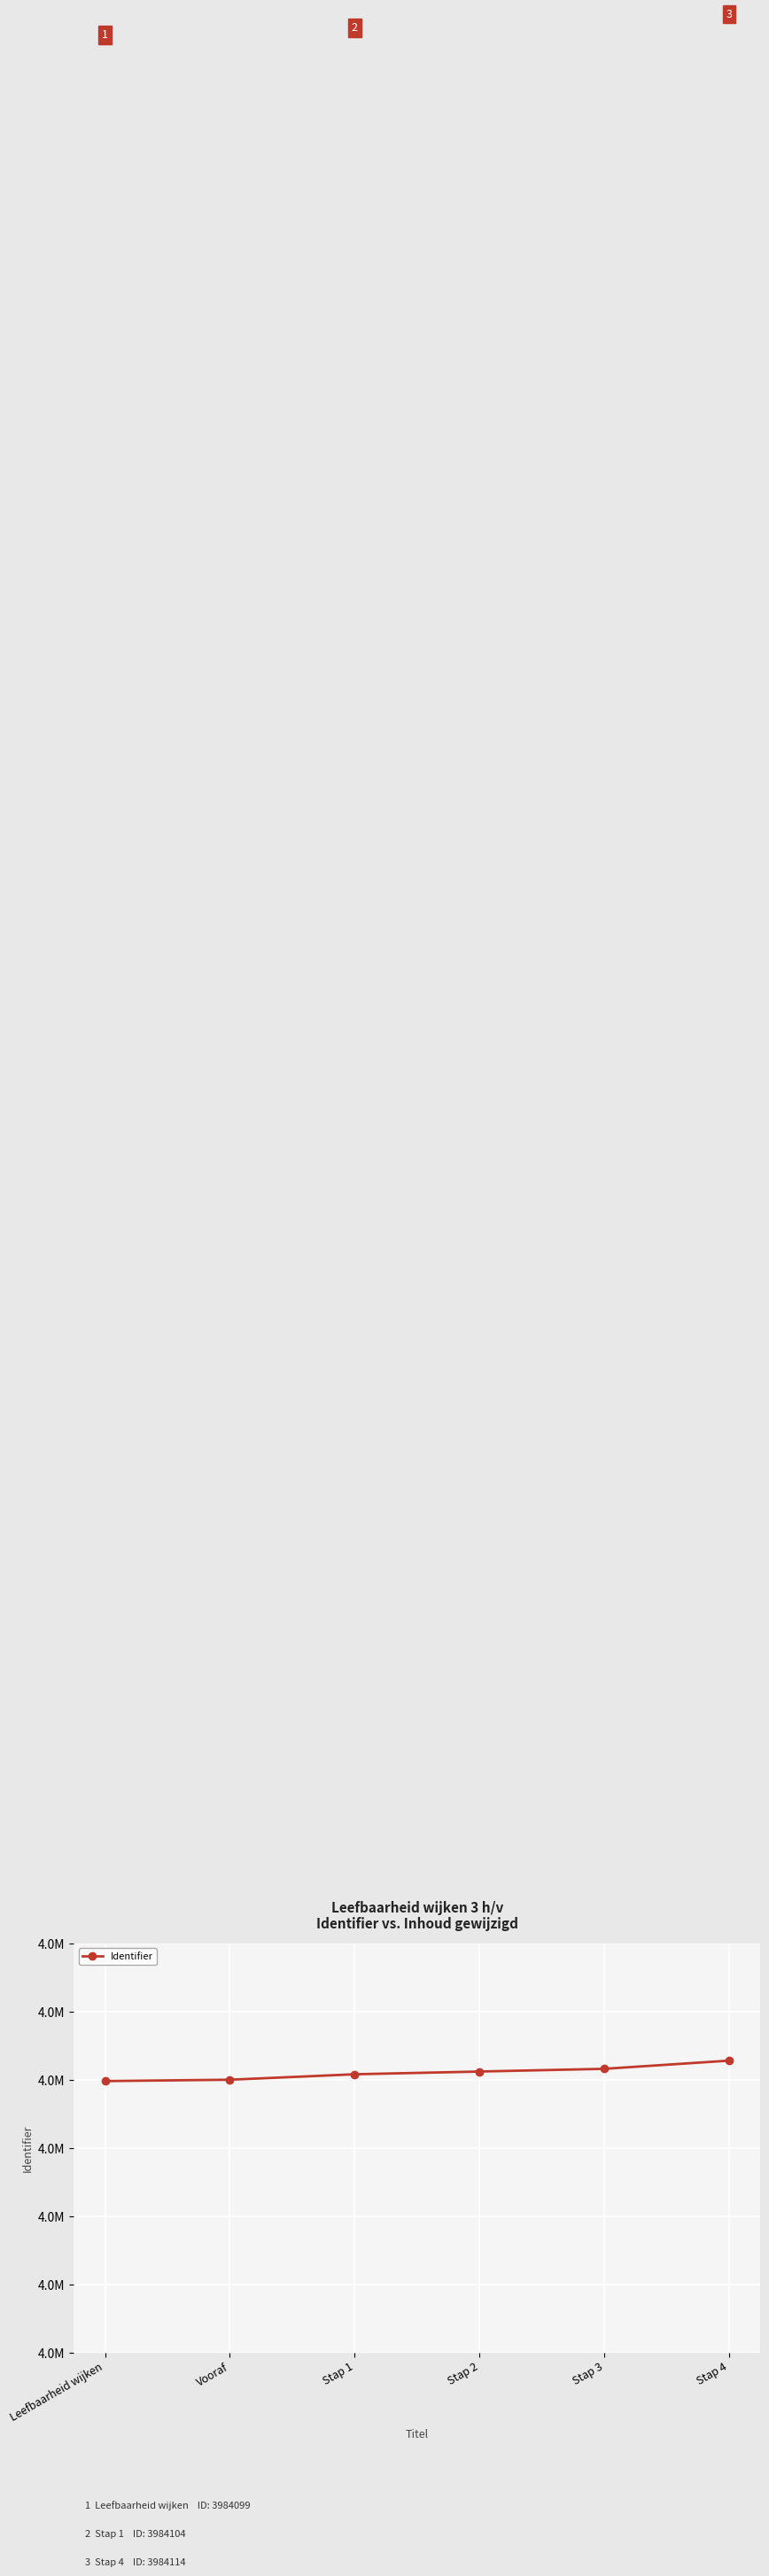

Is this an area chart (filled region under the line)?

No